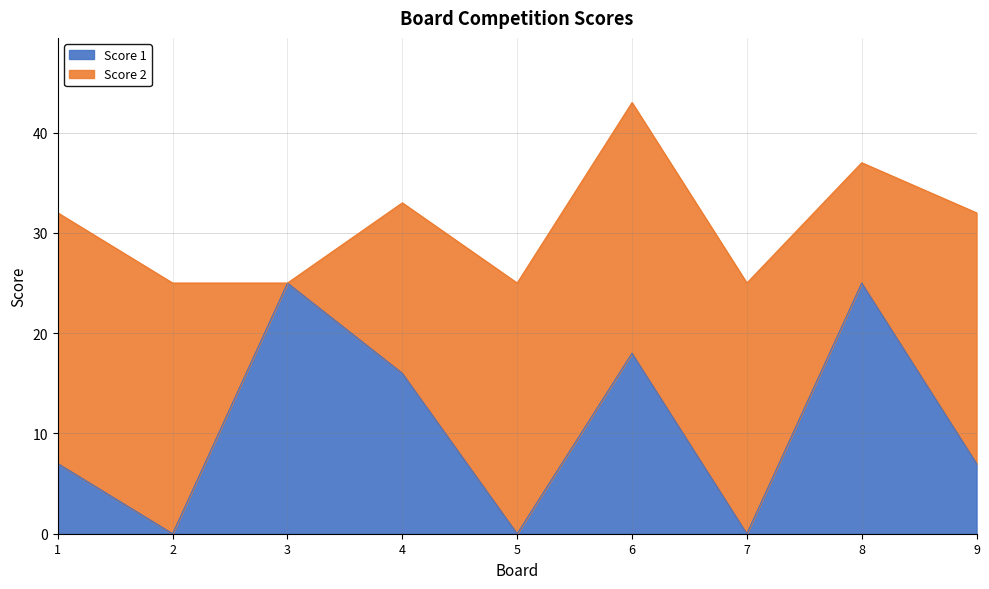

Rank the categories by value from highest to lowest.

3, 8, 6, 4, 1, 9, 2, 5, 7